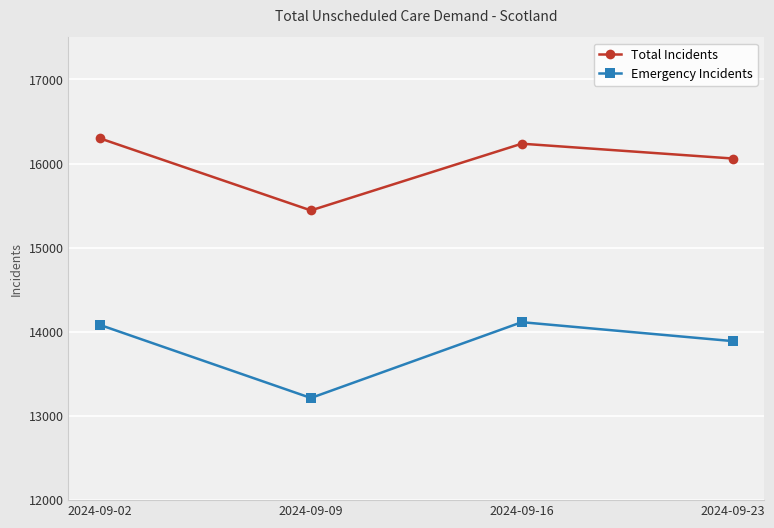

Which category has the highest value in the Total Incidents series?

2024-09-02